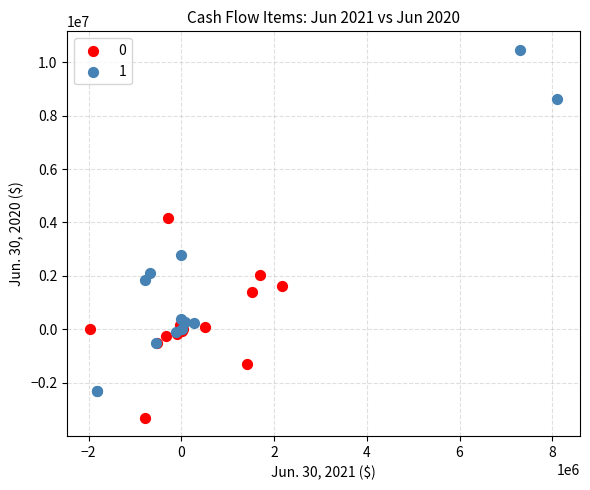

What are all the series names shown in the legend?

0, 1